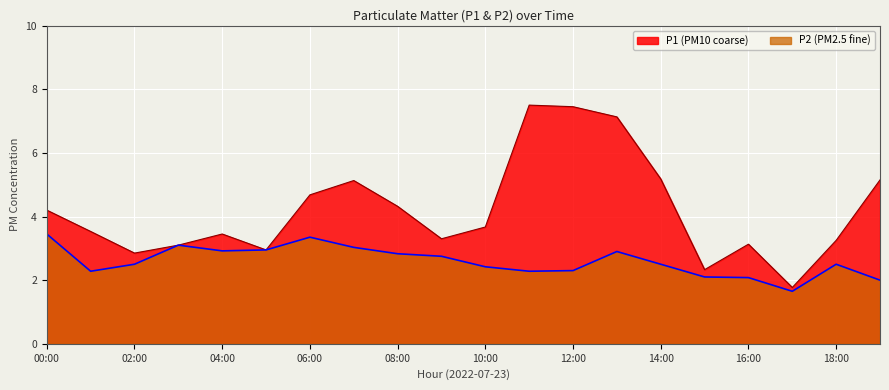

What position from the right is 02:00?

18